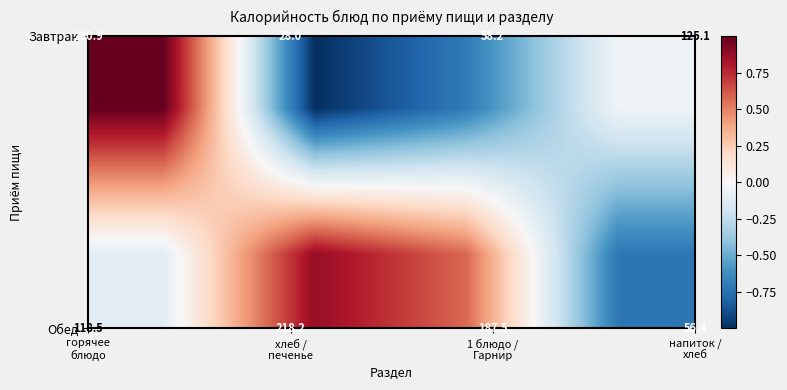

At how many categories does at least one series exceed 152?

3